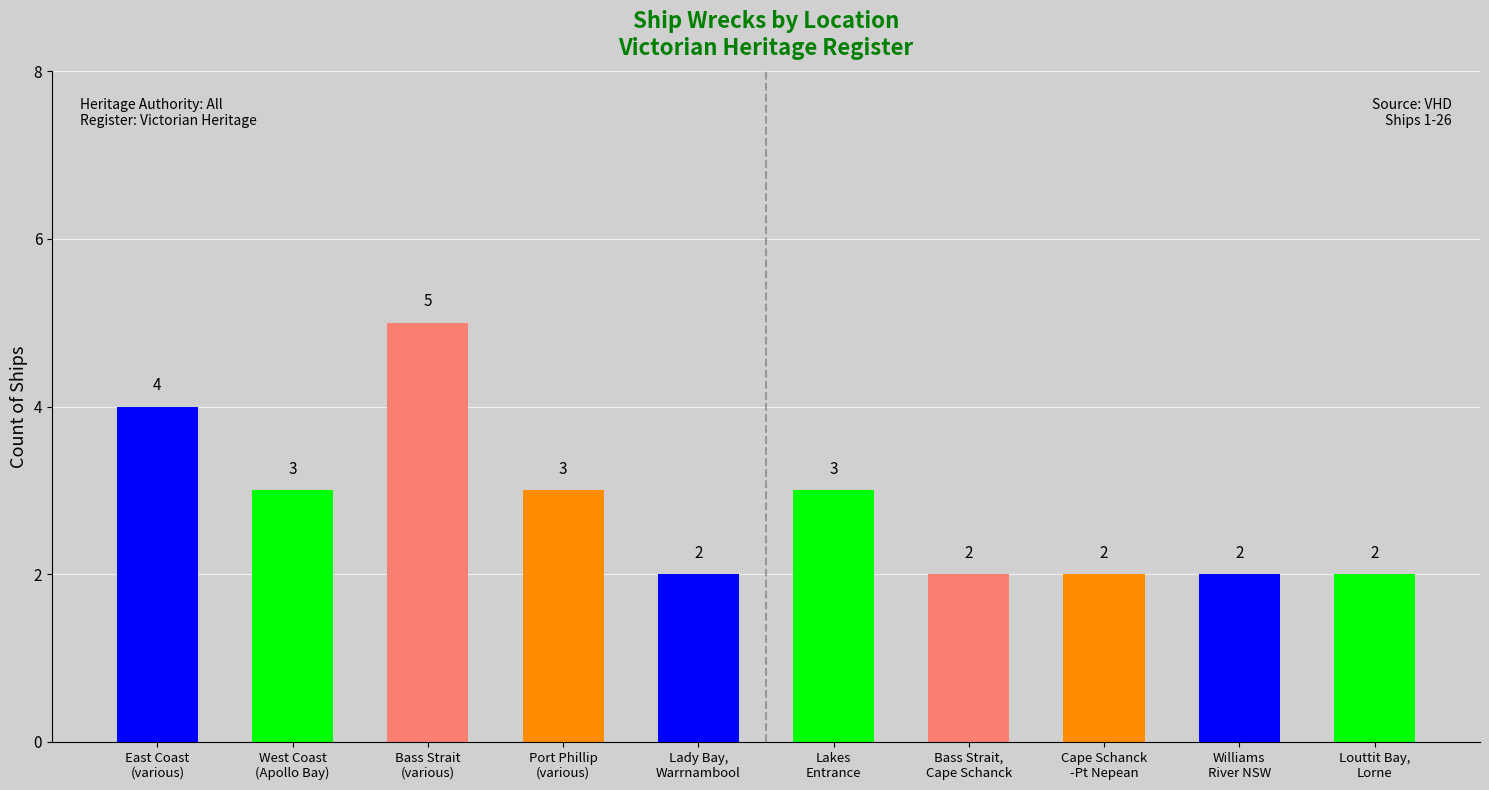

Are the bars horizontal?

No